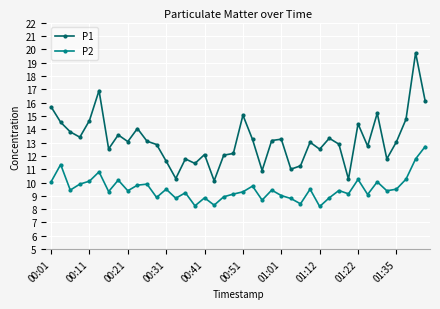

Rank the series by their average value, from lowest to highest.

P2, P1